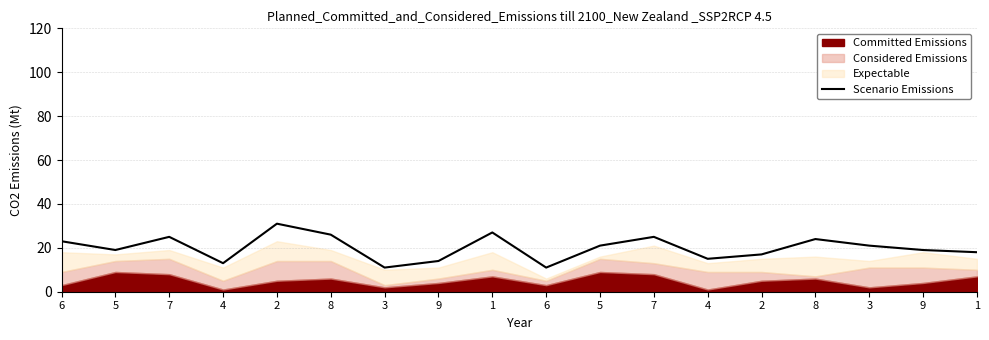

What is the greatest value displayed?

31